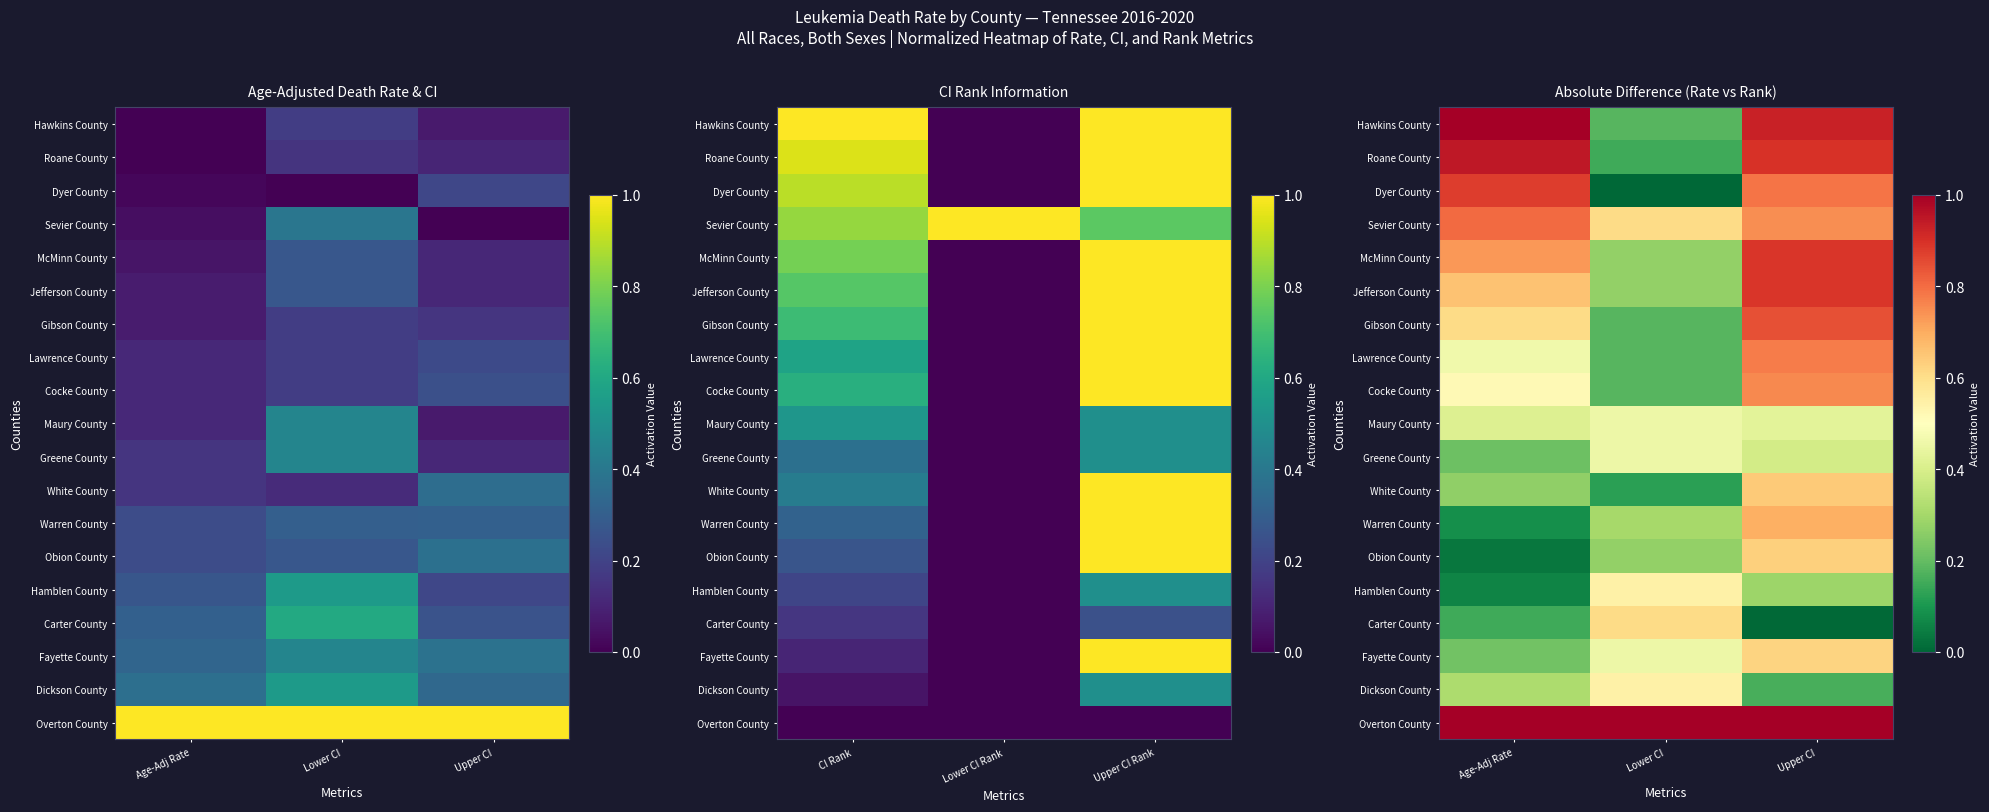

Rank the categories by Maury County value from lowest to highest.

Age-Adj Rate, Upper CI, Lower CI